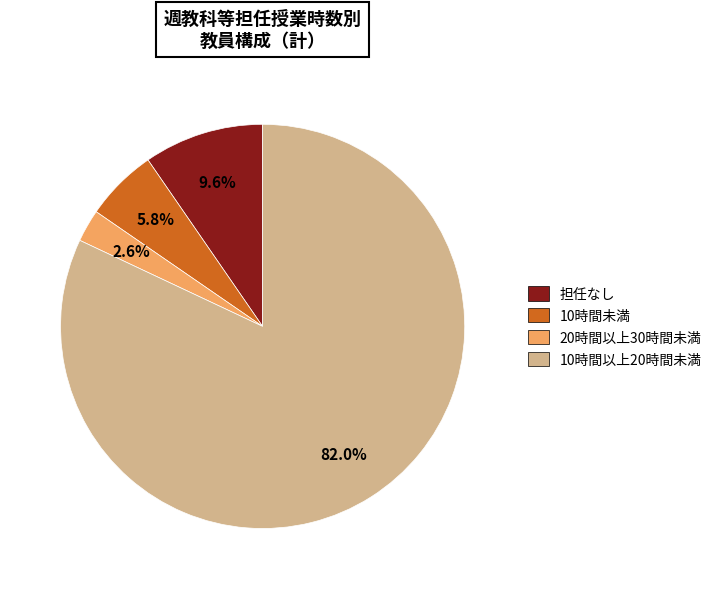

Which has a higher value, 10時間未満 or 10時間以上20時間未満?

10時間以上20時間未満